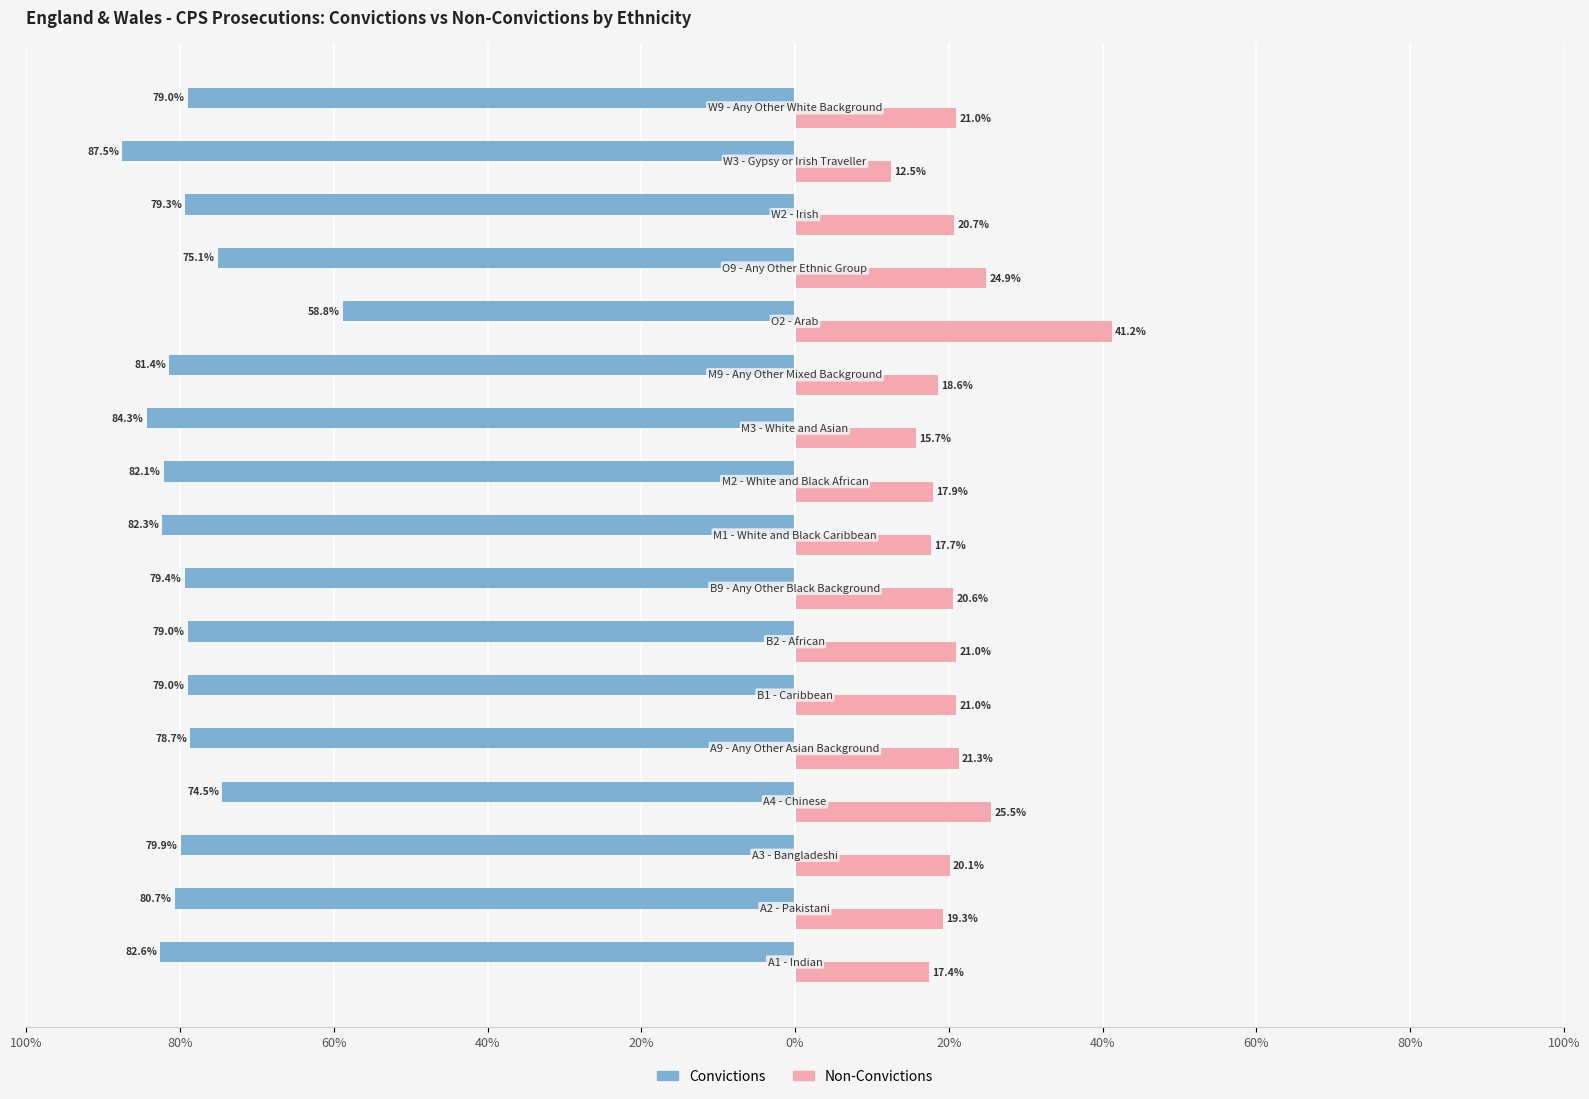

What are all the series names shown in the legend?

Convictions, Non-Convictions